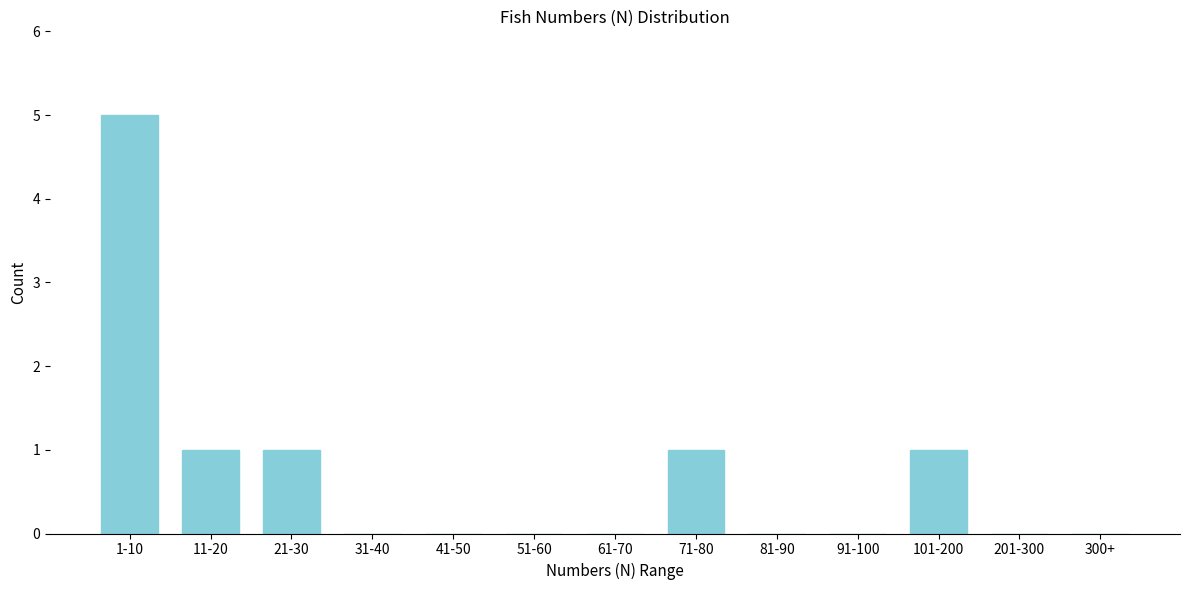

Reading left to right, transcribe all the data shown in this chart.

1-10=5	11-20=1	21-30=1	31-40=0	41-50=0	51-60=0	61-70=0	71-80=1	81-90=0	91-100=0	101-200=1	201-300=0	300+=0